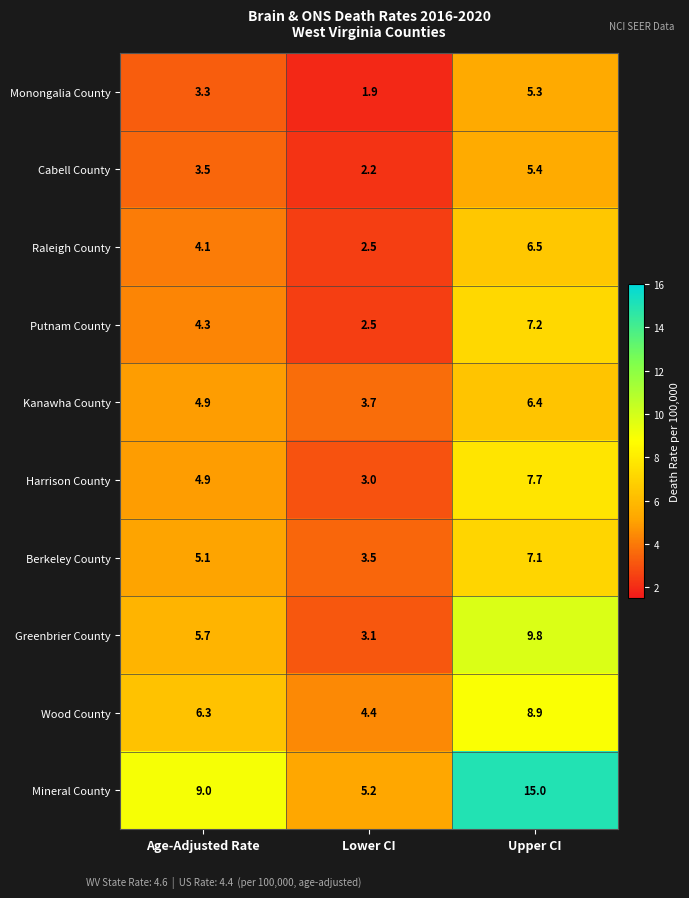

What is the total value across all series at Lower CI?

32.0